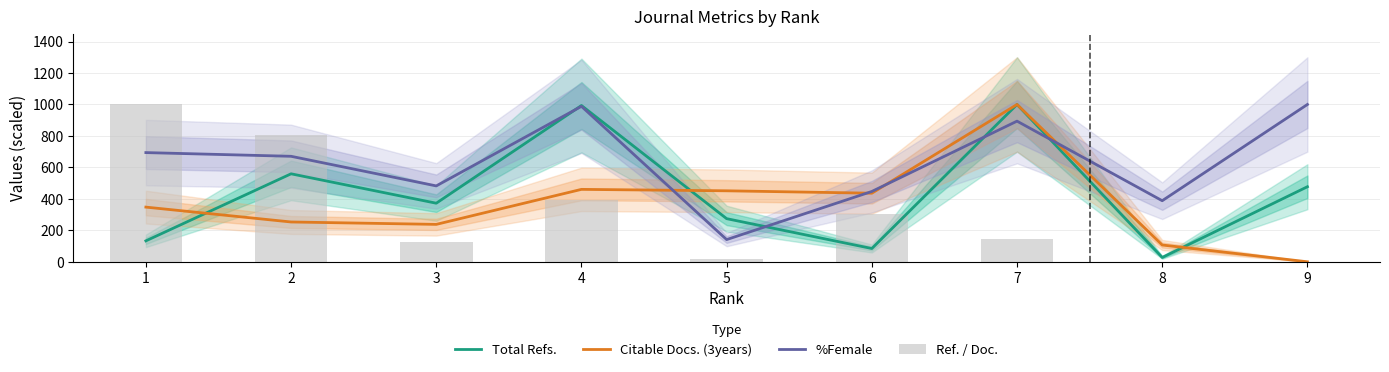

What is the difference between the highest and lowest values at 3?

357.4